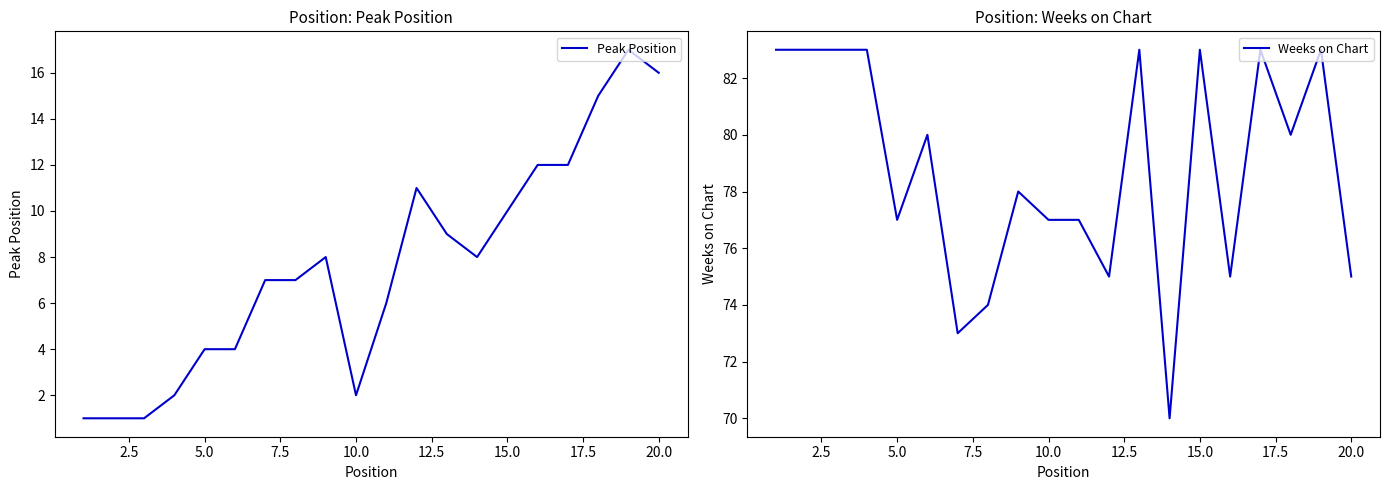

List the series in order of their peak value, lowest first.

Peak Position, Weeks on Chart